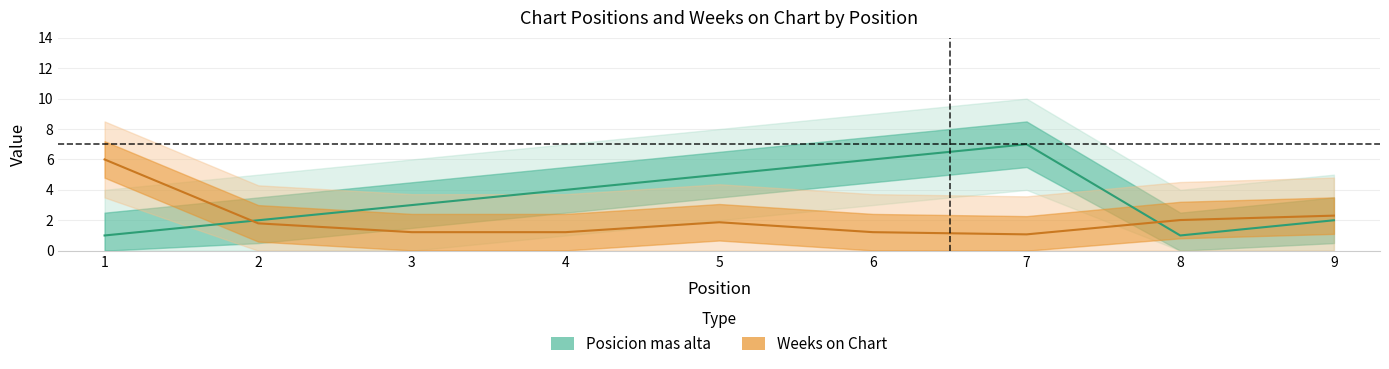

Reading left to right, extract all data points from this chart.

Posicion mas alta: 1.0	2.0	3.0	4.0	5.0	6.0	7.0	1.0	2.0
Weeks on Chart: 6.0	1.8	1.2	1.2	1.9	1.2	1.1	2.0	2.3